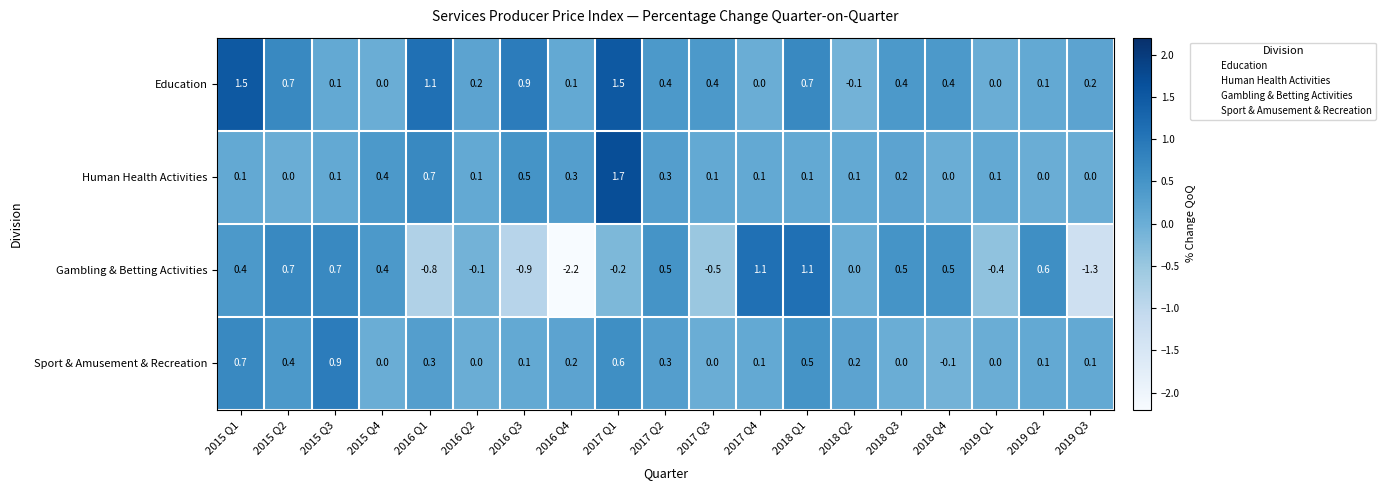

What is the sum of all Human Health Activities values?

4.9